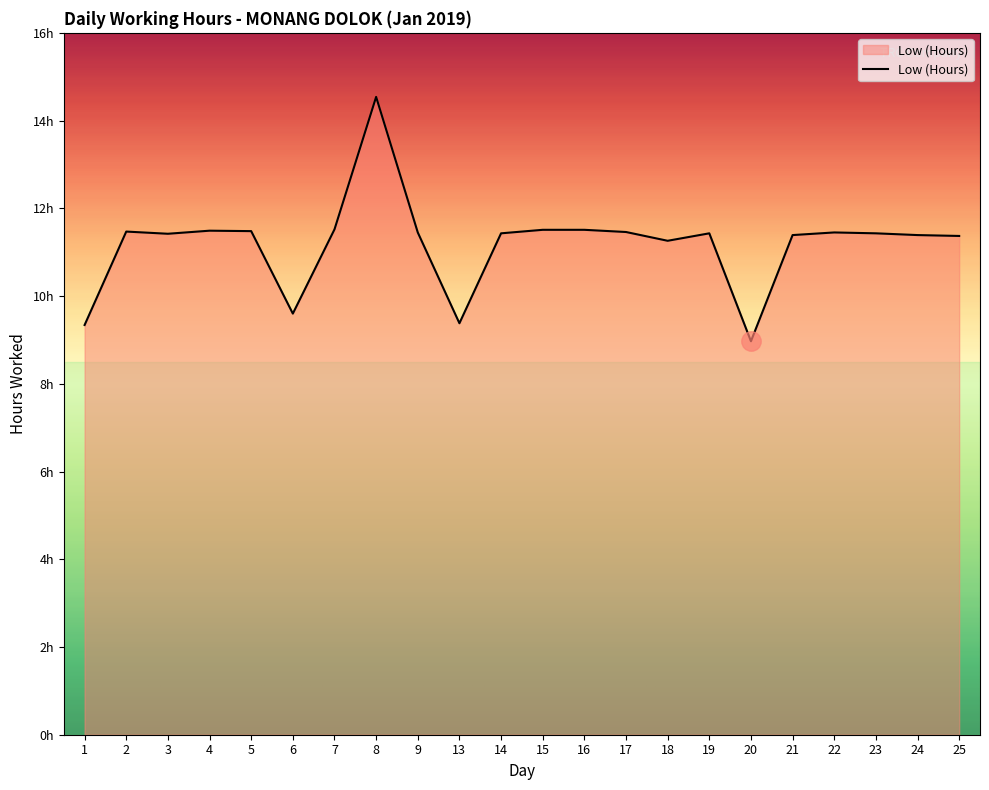

At which category does the data reach its first local peak?

2